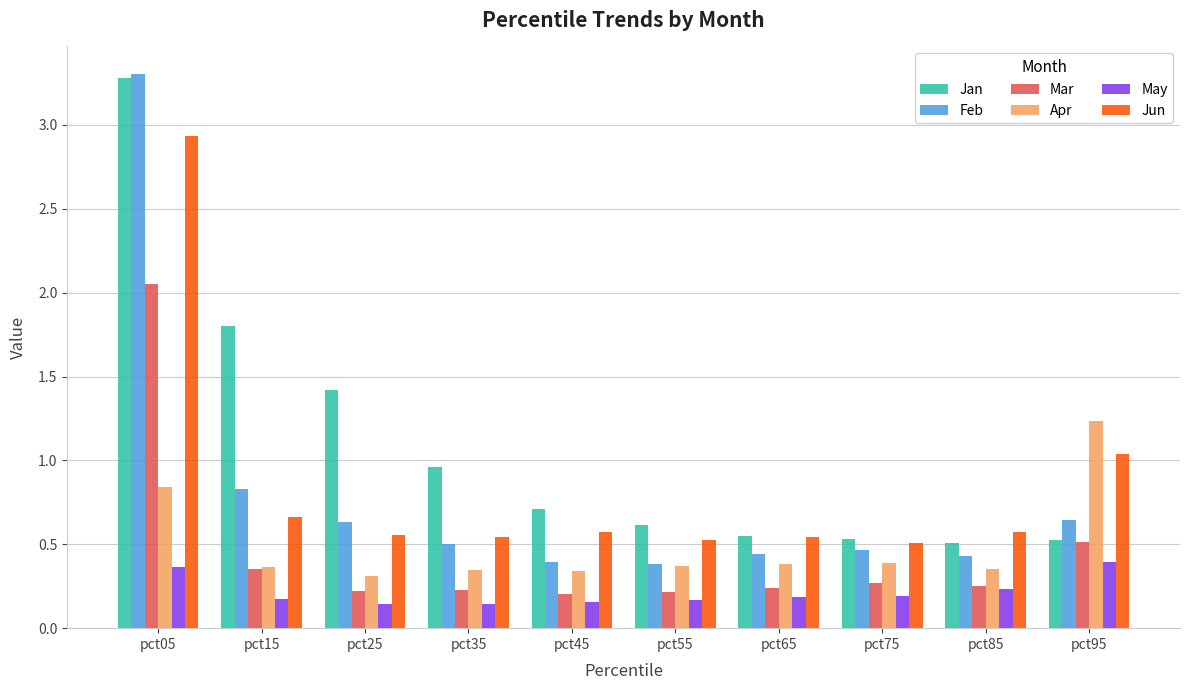

Where is Mar nearest to the value 1?

pct95